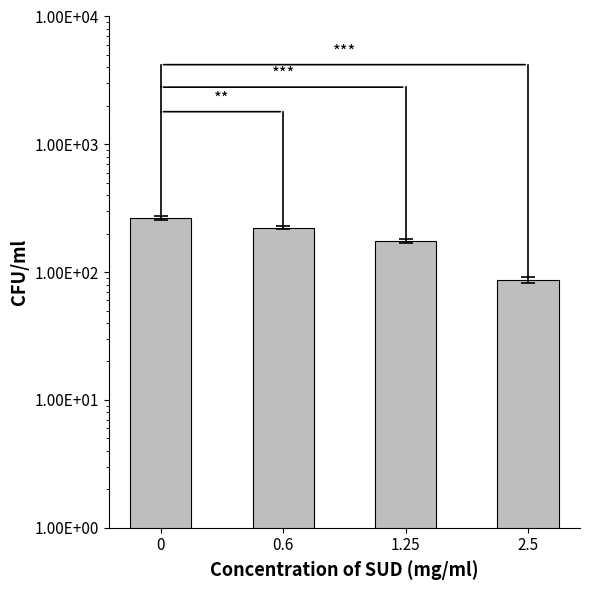

How many values exceed 223?

1